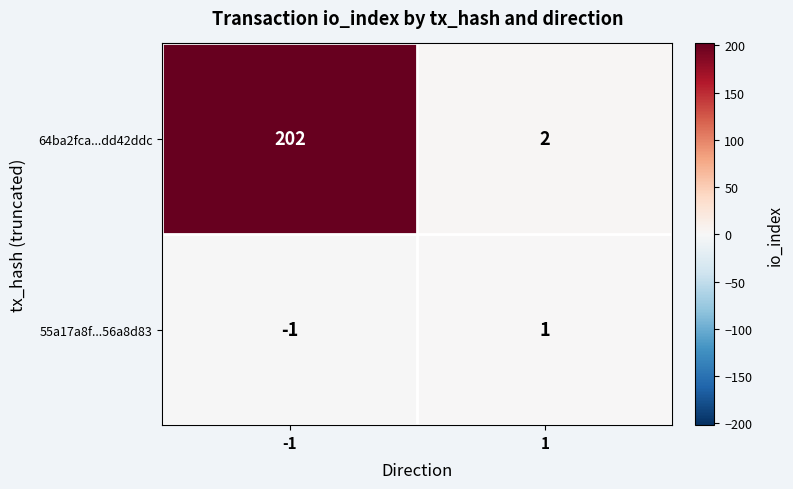

What is the total value across all series at -1?

201